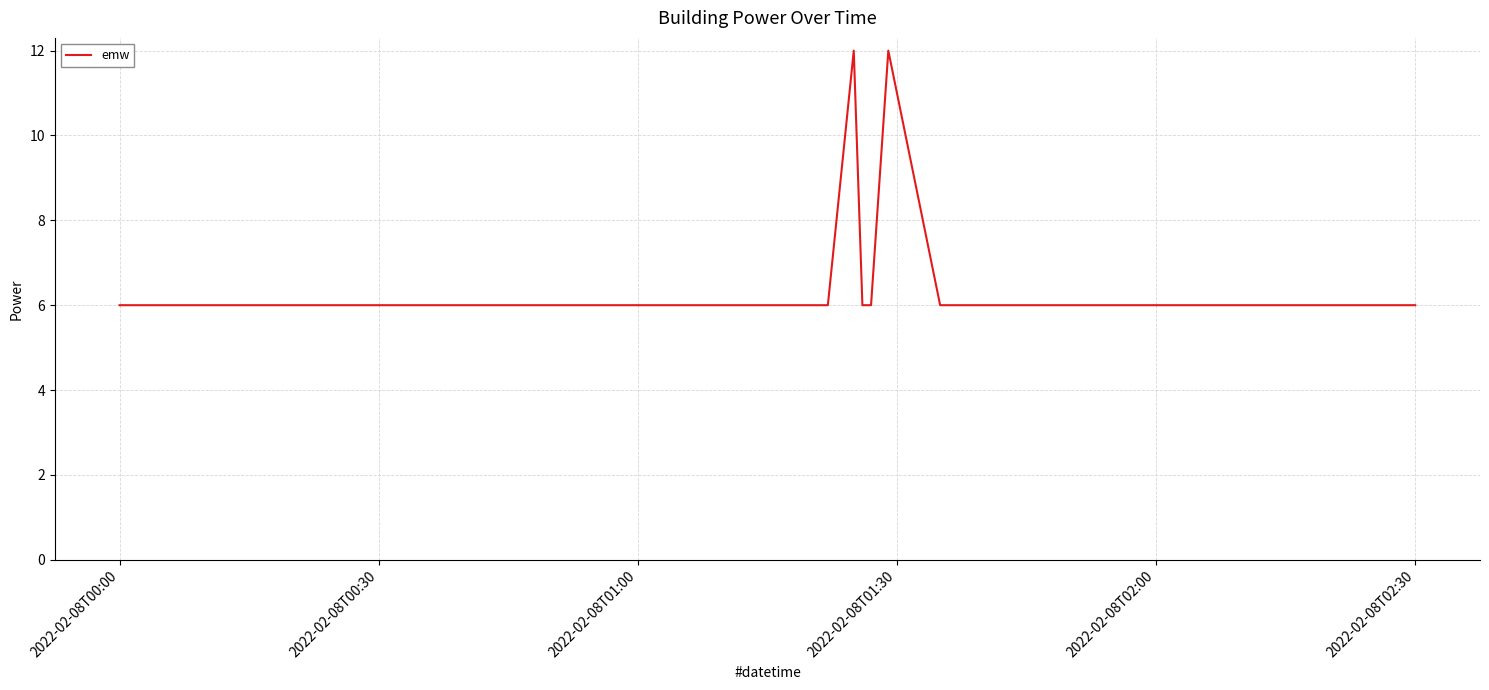

What is the difference between the maximum and minimum values?

6